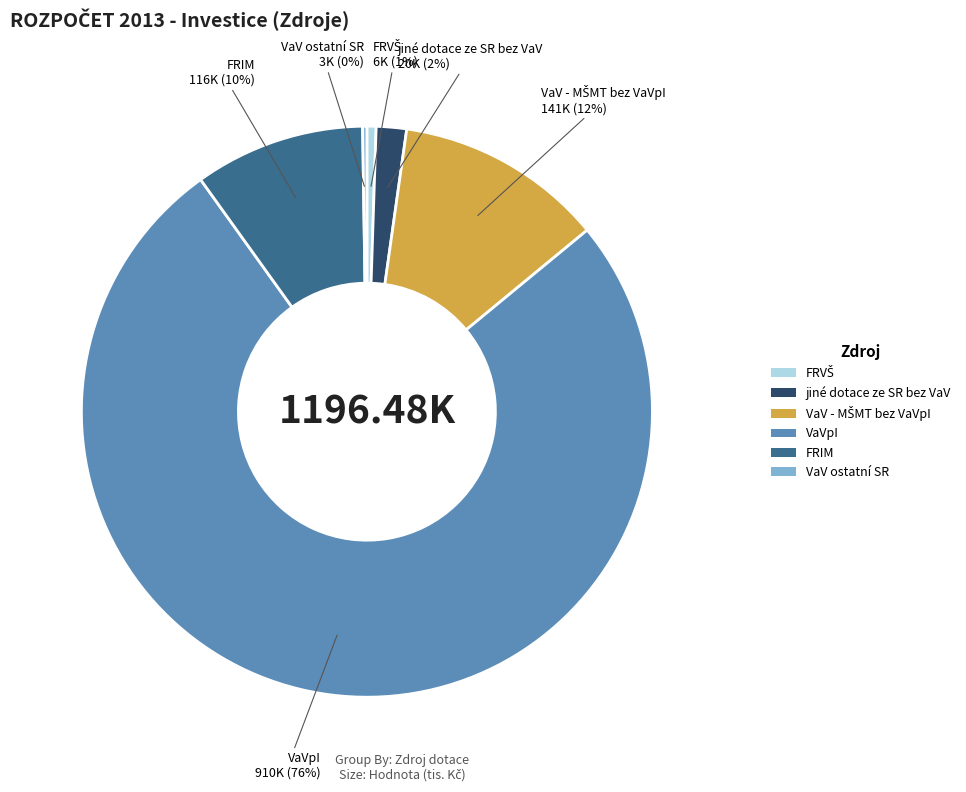

Is there a majority slice in this chart?

Yes